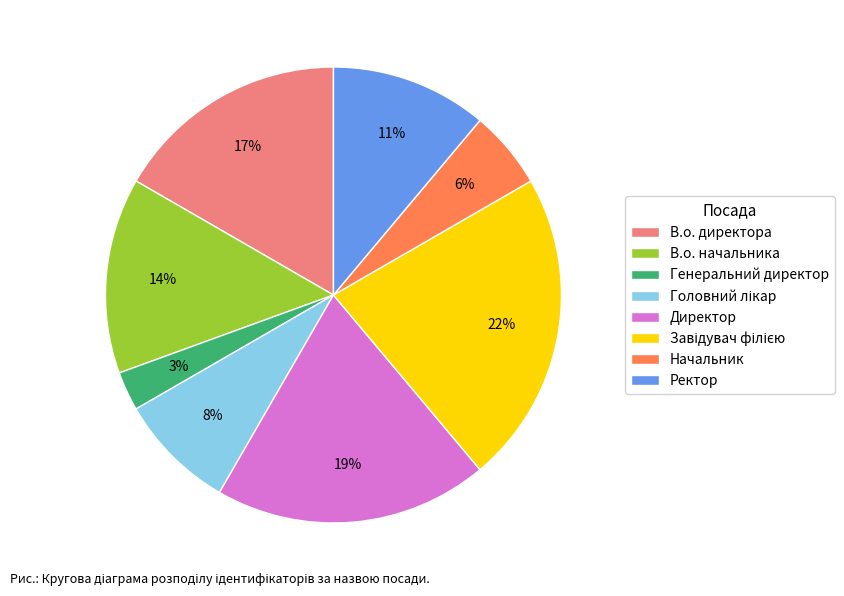

Is there a majority slice in this chart?

No